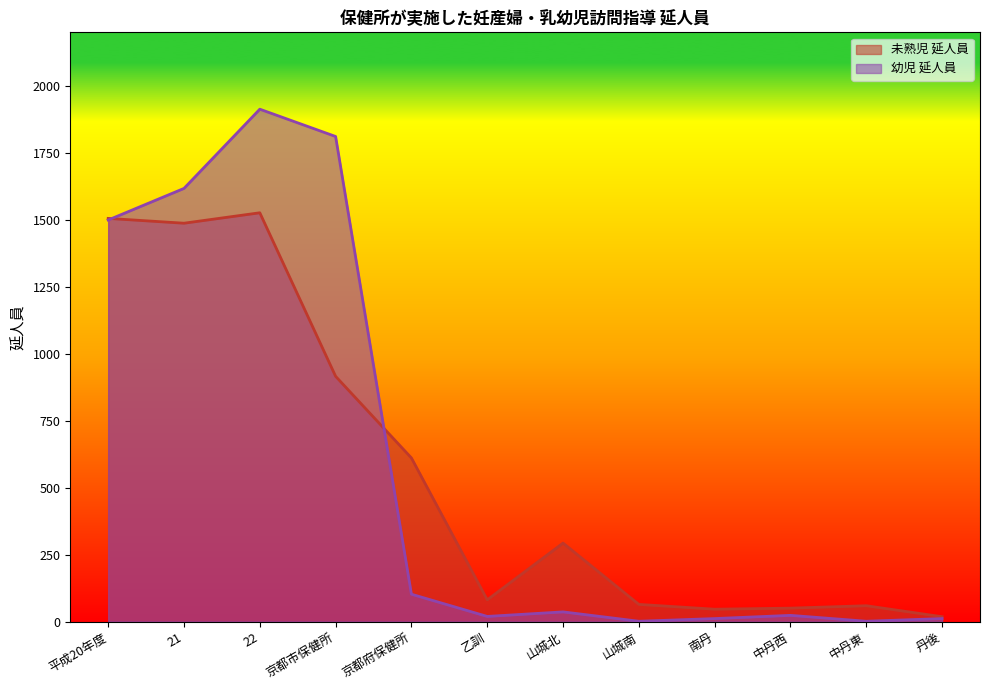

The 幼児 延人員 series shows 1812 at 京都市保健所. True or false?

True